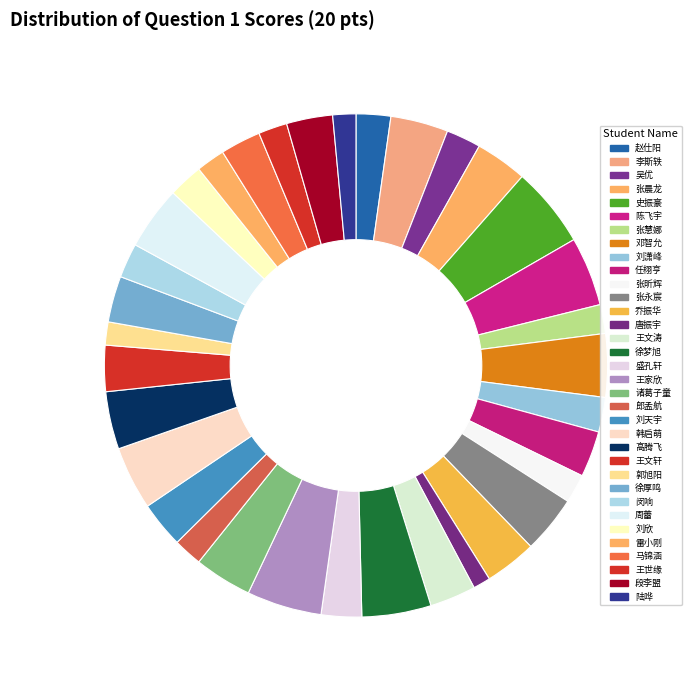

Which slice is the largest?

史振豪